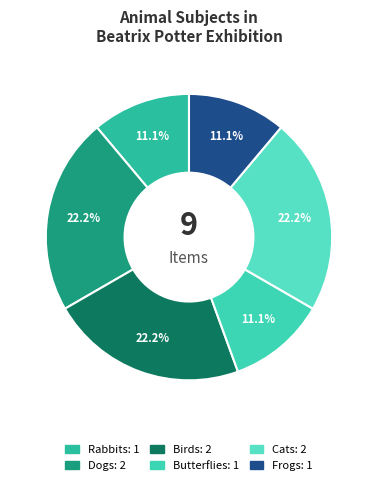

Between Birds and Frogs, which is larger?

Birds